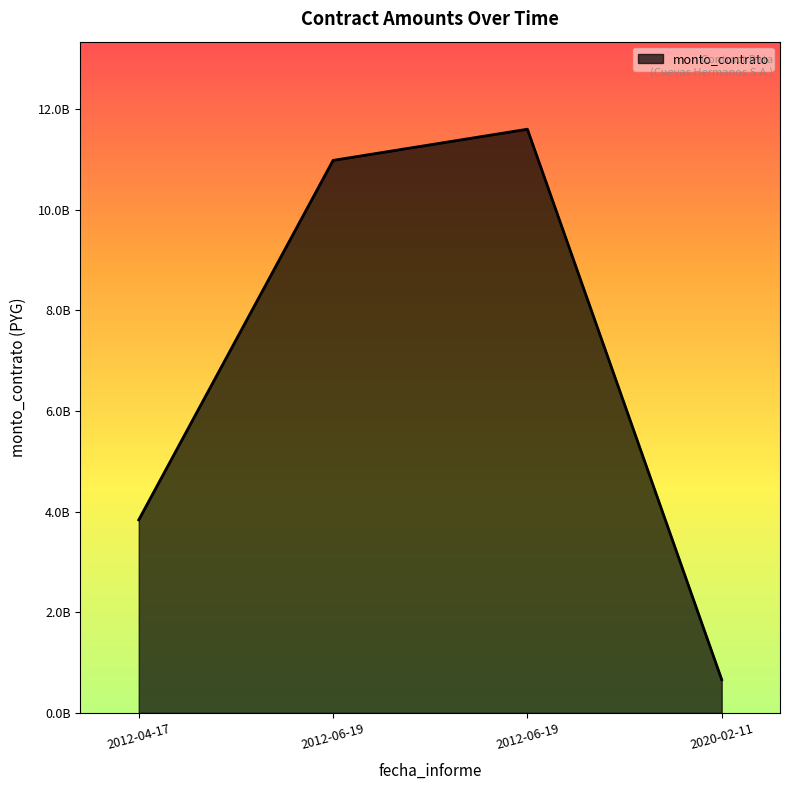

The value at 2012-04-17 is 1608285966. True or false?

False